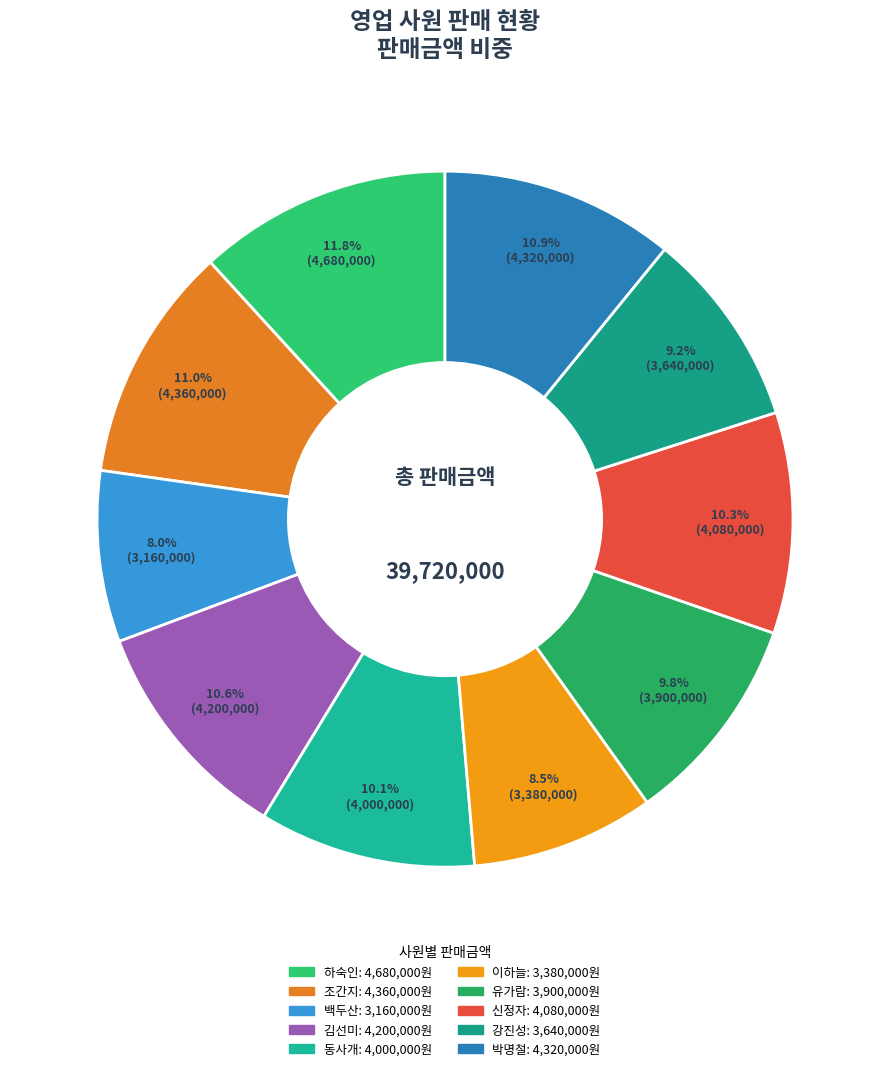

To the nearest percent, what percentage of the pie is 강진성?

9%